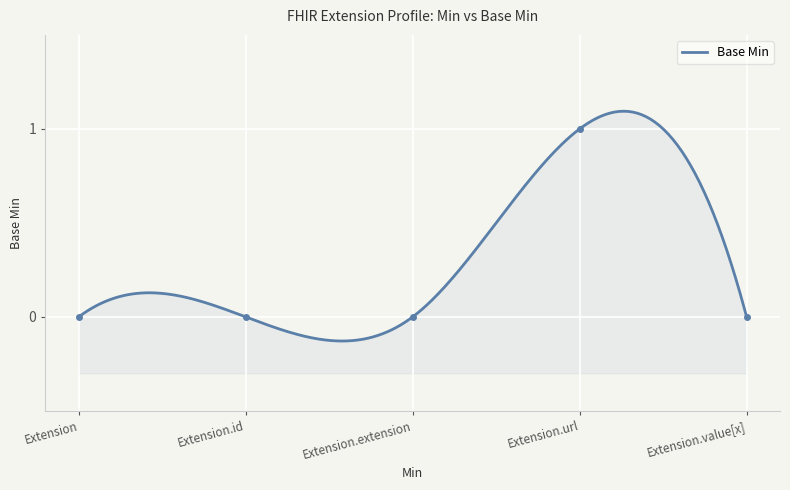

List the labels in order of value, largest first.

Extension.url, Extension, Extension.id, Extension.extension, Extension.value[x]